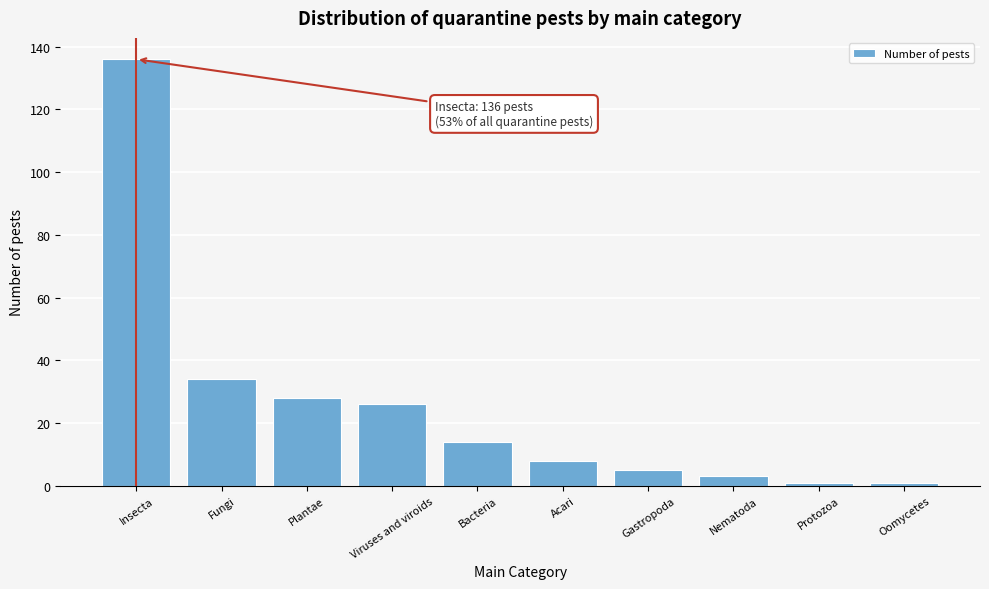

Reading left to right, list all the values displayed in this chart.

136	34	28	26	14	8	5	3	1	1